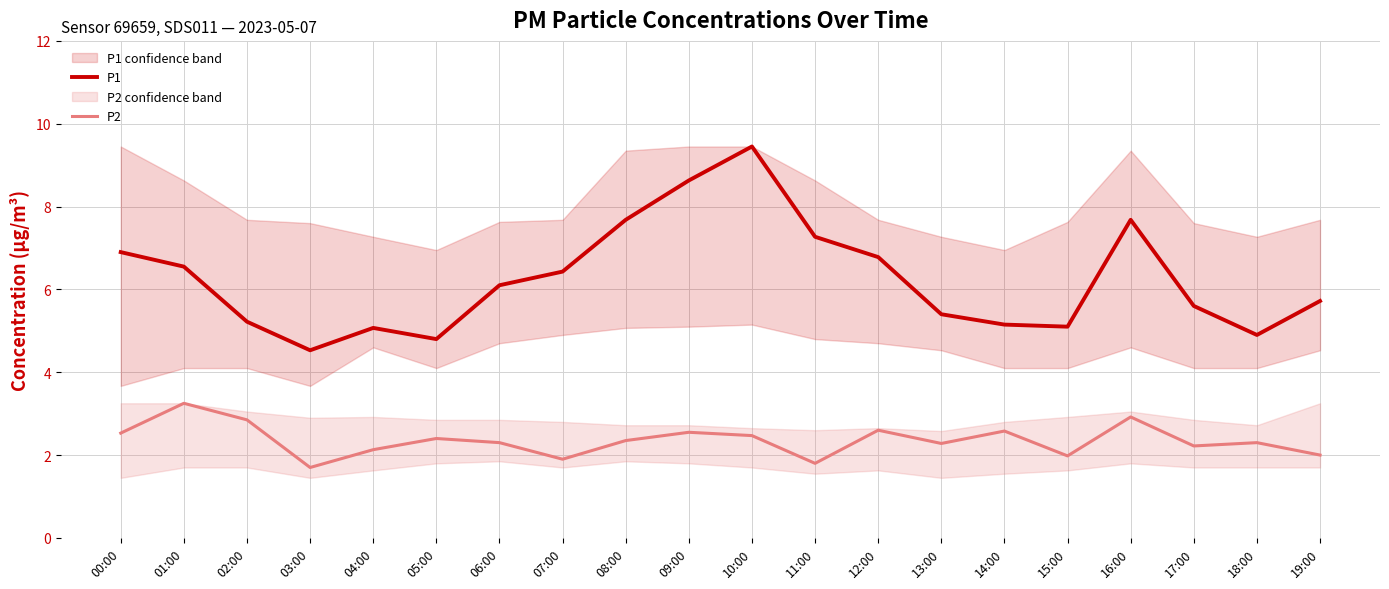

In P1, how many points are lower than both neighbors (excluding endpoints)?

4